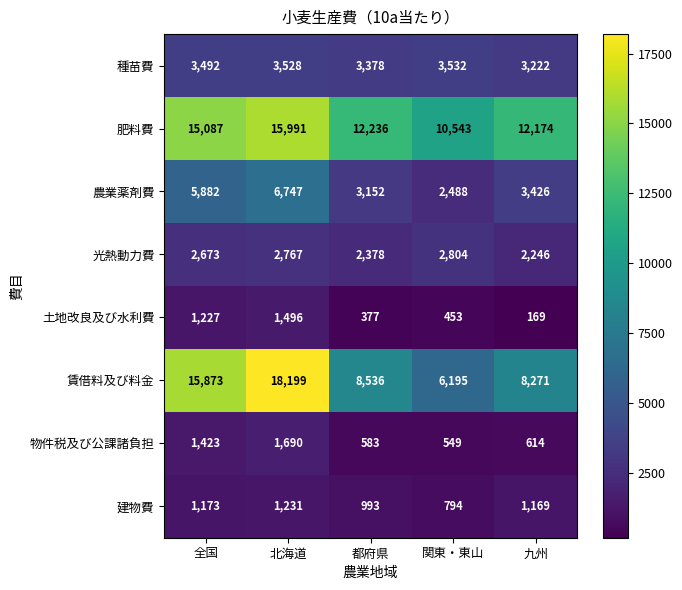

What is the greatest value displayed?

18199